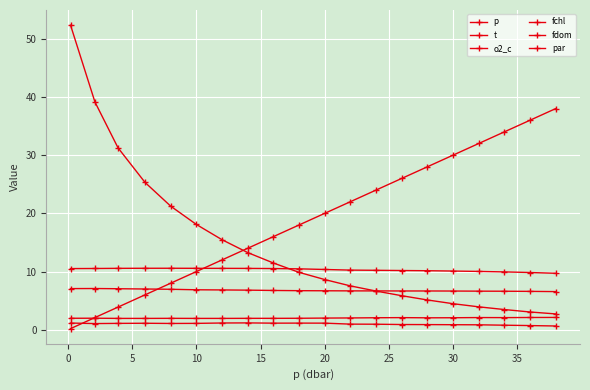

What is the maximum value shown in the chart?

52.3